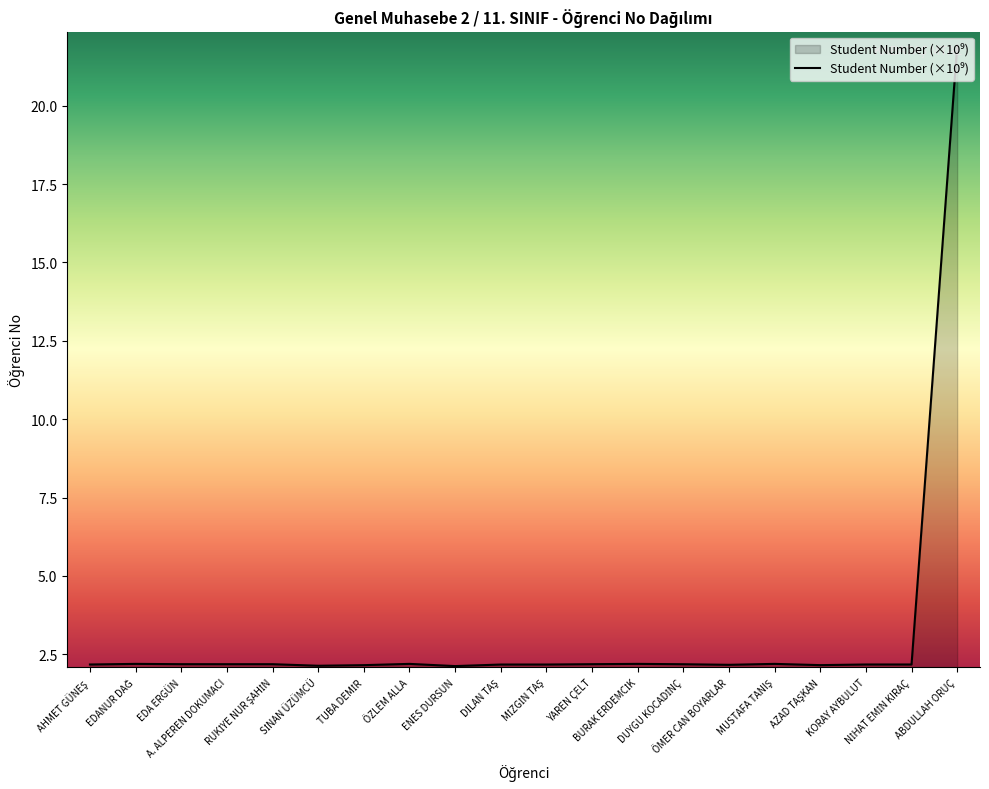

What is the minimum value shown in the chart?

2.1